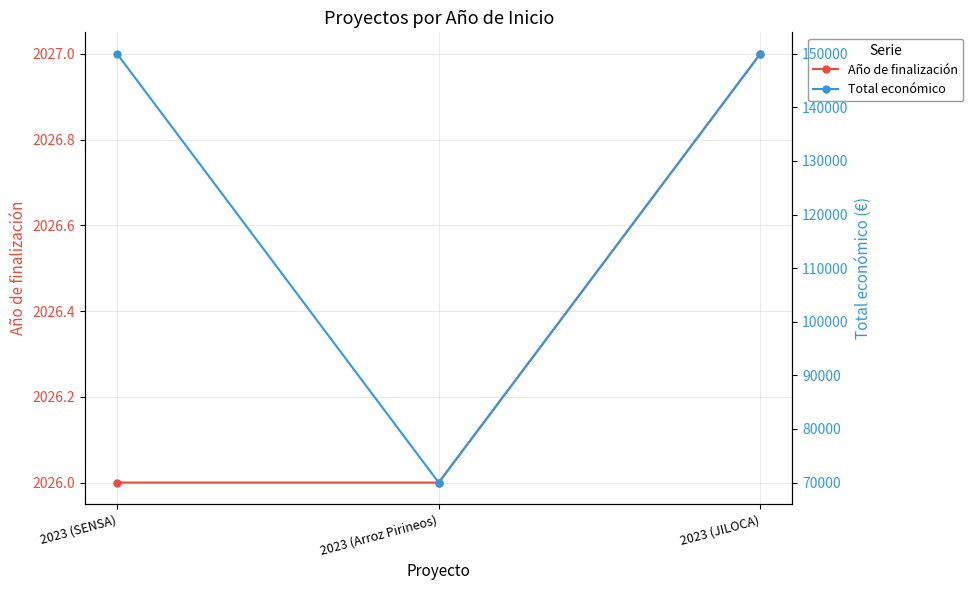

What is the spread (max minus min) of values at 2023 (SENSA)?

147974